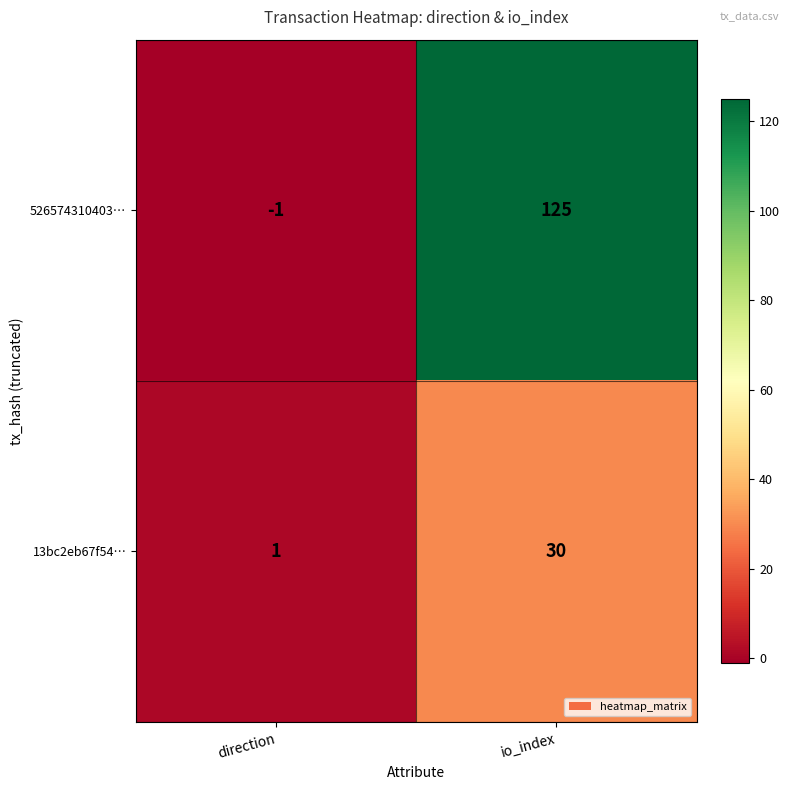

Reading left to right, transcribe all the data shown in this chart.

526574310403…: direction=-1	io_index=125
13bc2eb67f54…: direction=1	io_index=30